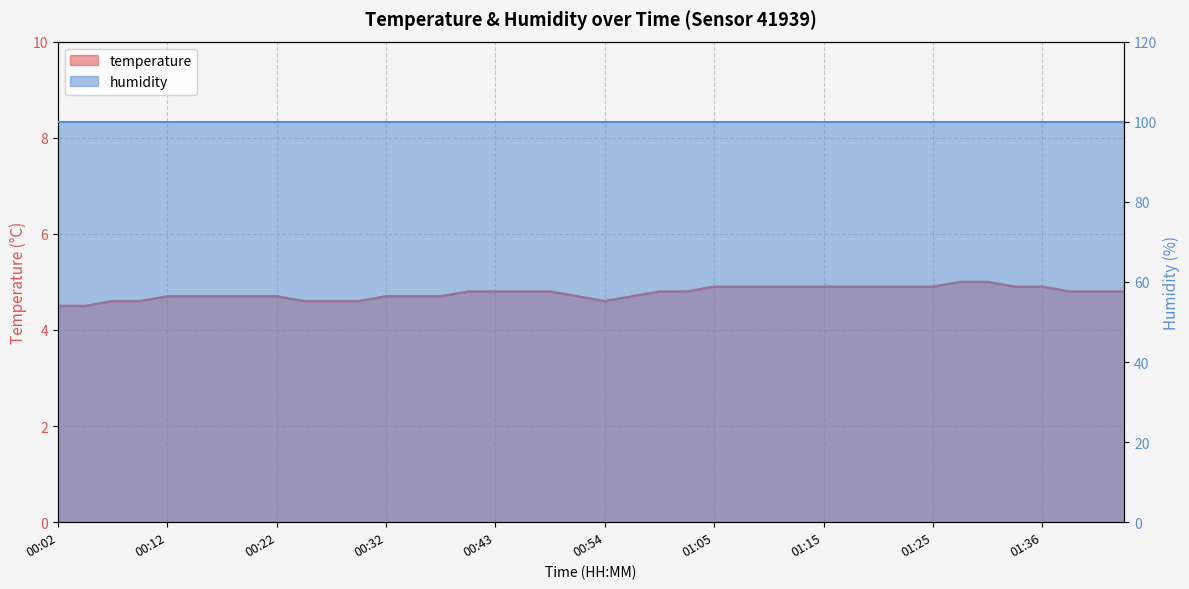

Which has a higher value, 01:05 or 01:23?

01:05